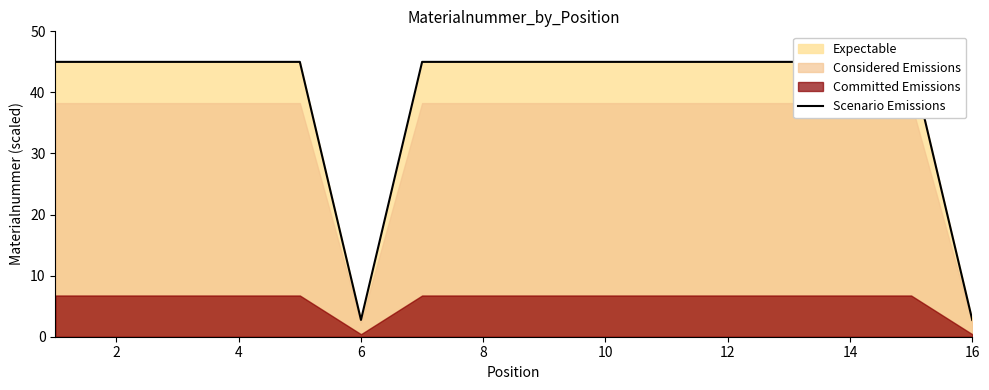

What is the minimum value shown in the chart?

2.7